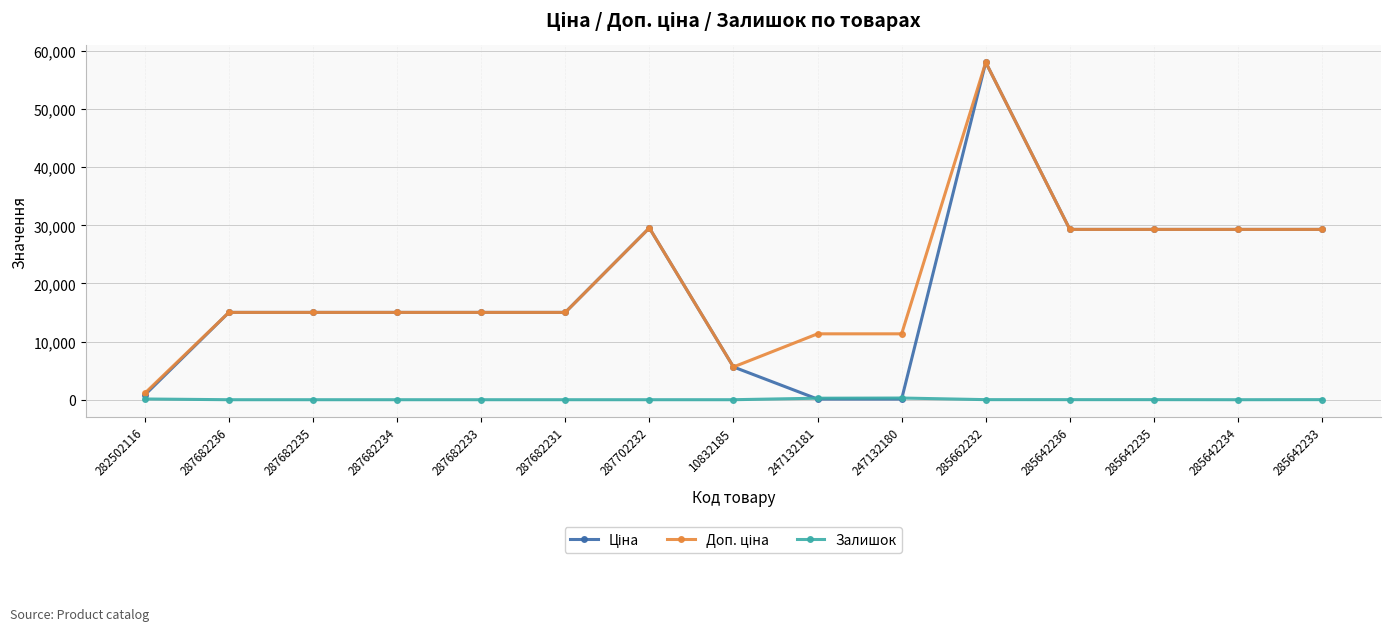

True or false: Залишок has more than 0 points higher than both neighbors.

True